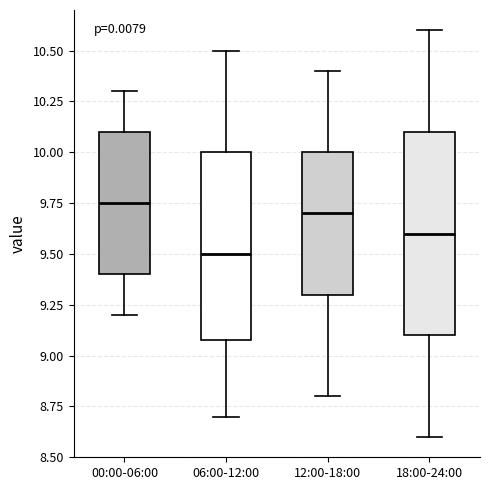

Which box is the tallest, from its lower edge to its upper edge?

18:00-24:00